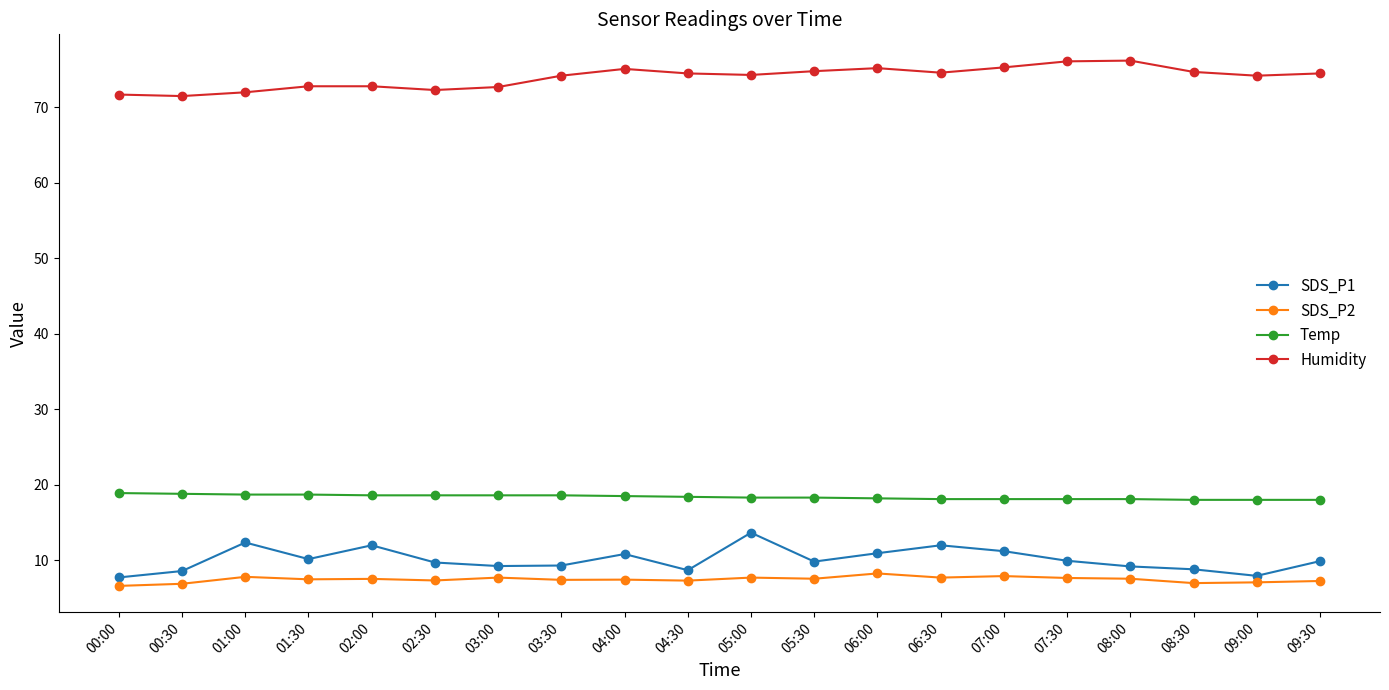

True or false: Humidity and SDS_P1 intersect in this chart.

False